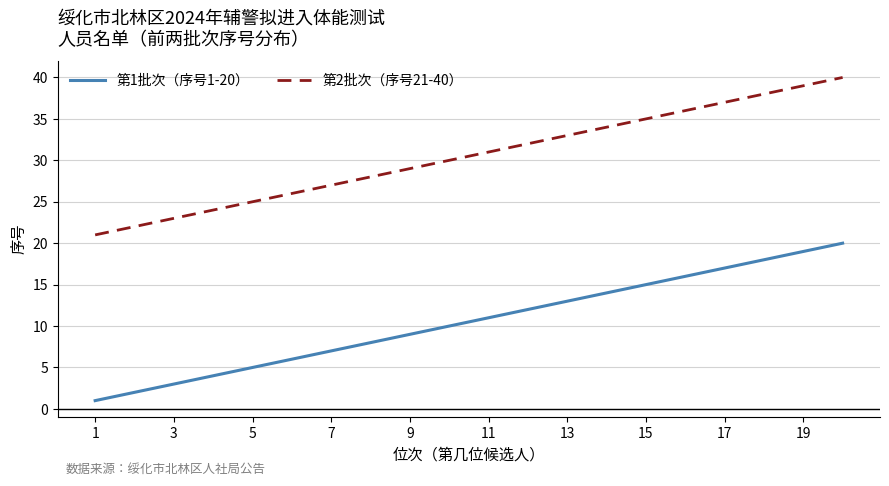

True or false: 第1批次（序号1-20） has more than 0 interior local peaks.

False